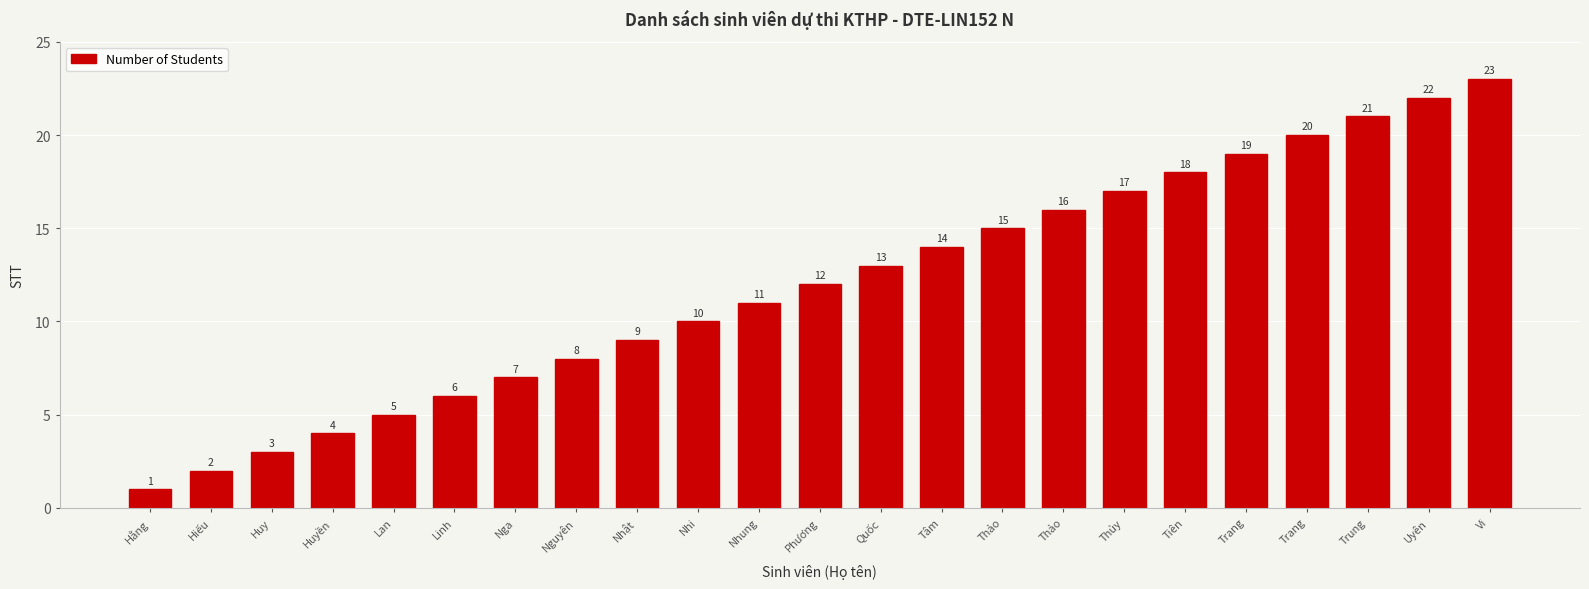

Reading left to right, transcribe all the data shown in this chart.

Hằng=1	Hiếu=2	Huy=3	Huyền=4	Lan=5	Linh=6	Nga=7	Nguyên=8	Nhật=9	Nhi=10	Nhung=11	Phương=12	Quốc=13	Tâm=14	Thảo=15	Thảo=16	Thủy=17	Tiên=18	Trang=19	Trang=20	Trung=21	Uyên=22	Vi=23